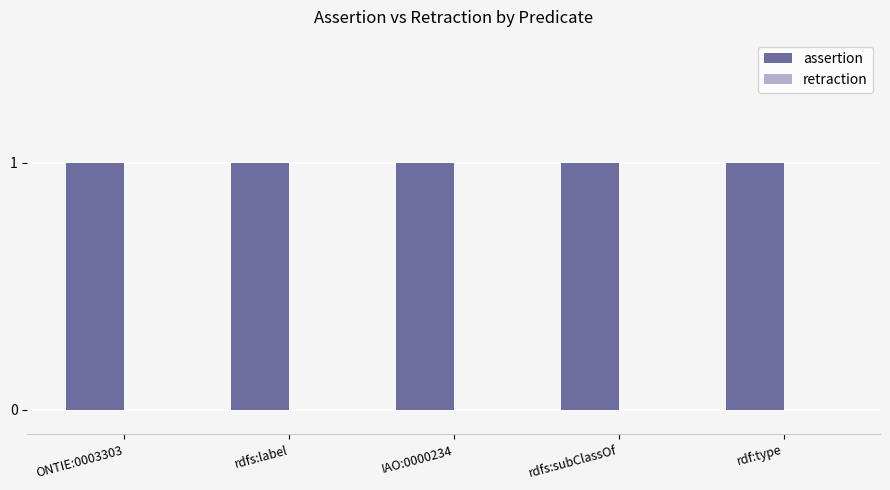

What is the lowest value of the assertion series?

1